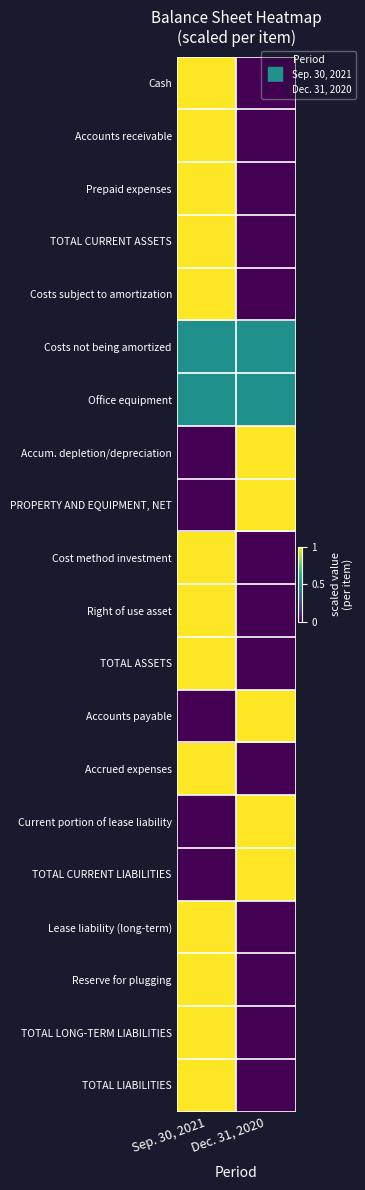

At Sep. 30, 2021, list the series in order from largest to smallest.

Cash, Accounts receivable, Prepaid expenses, TOTAL CURRENT ASSETS, Costs subject to amortization, Cost method investment, Right of use asset, TOTAL ASSETS, Accrued expenses, Lease liability (long-term), Reserve for plugging, TOTAL LONG-TERM LIABILITIES, TOTAL LIABILITIES, Costs not being amortized, Office equipment, Accum. depletion/depreciation, PROPERTY AND EQUIPMENT, NET, Accounts payable, Current portion of lease liability, TOTAL CURRENT LIABILITIES